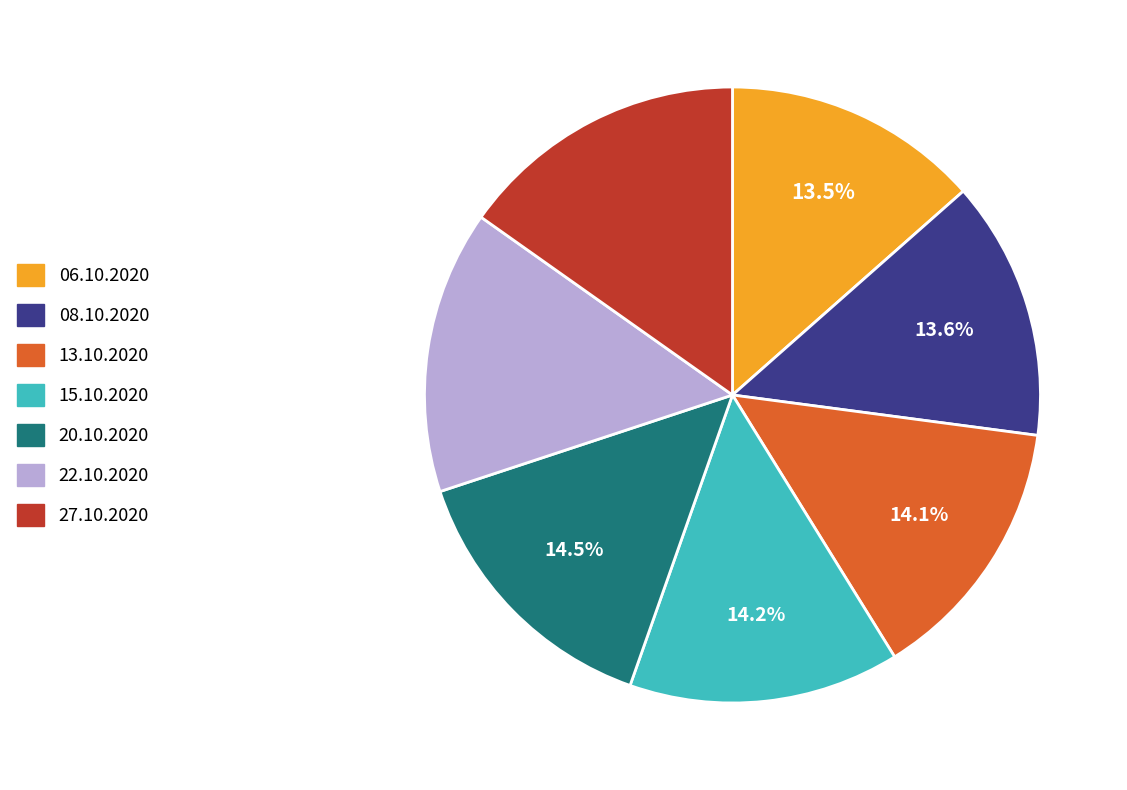

Is there any slice that represents more than half of the pie?

No